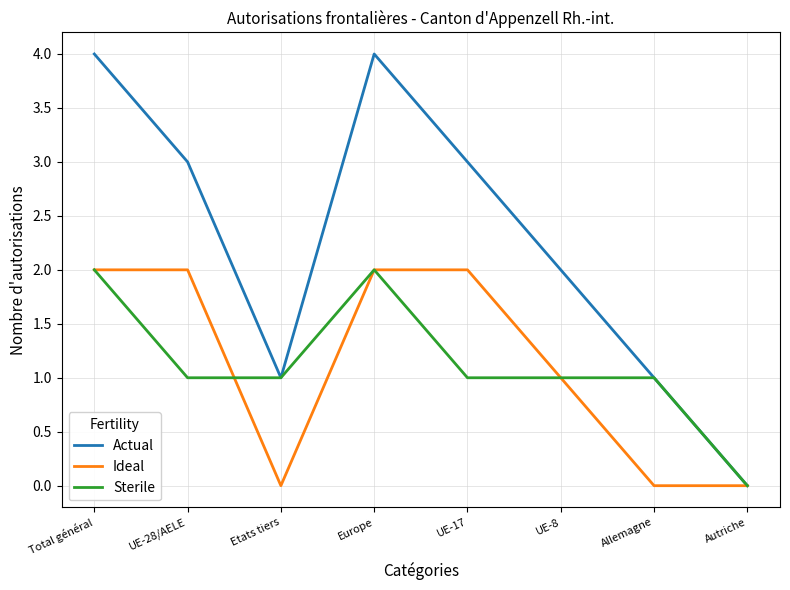

What position from the right is UE-8?

3